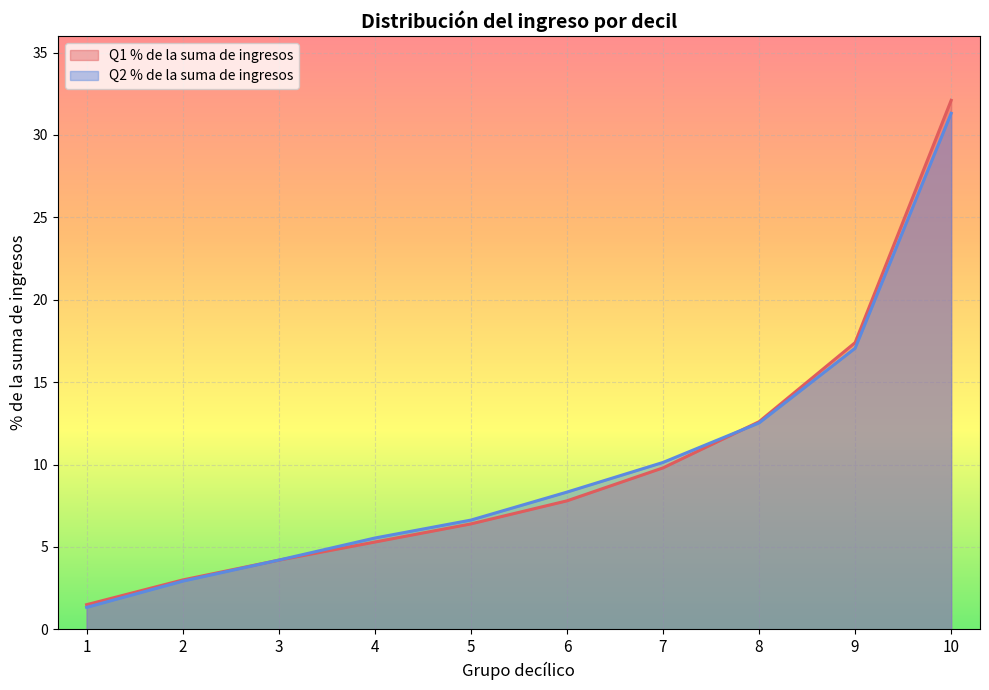

At which label is Q2 % de la suma de ingresos closest to 16?

9